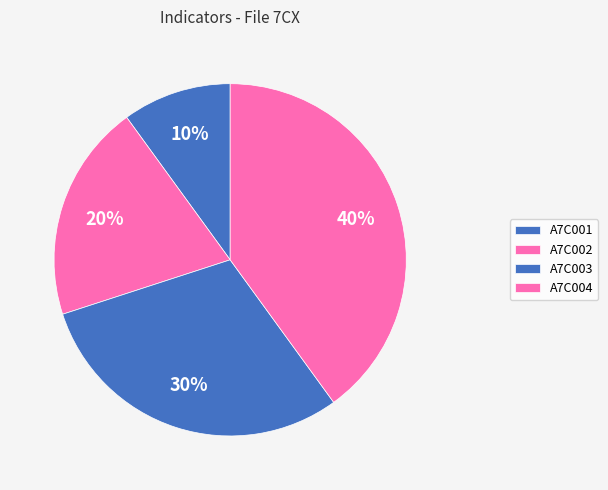

Does A7C004 represent more than half of the total?

No